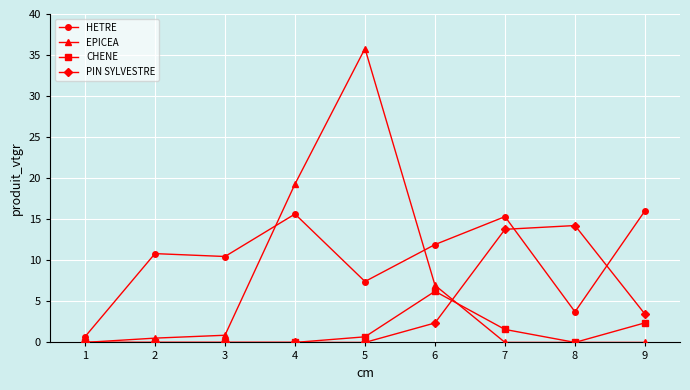

What is the sum of the HETRE values at 1 and 9?

16.7